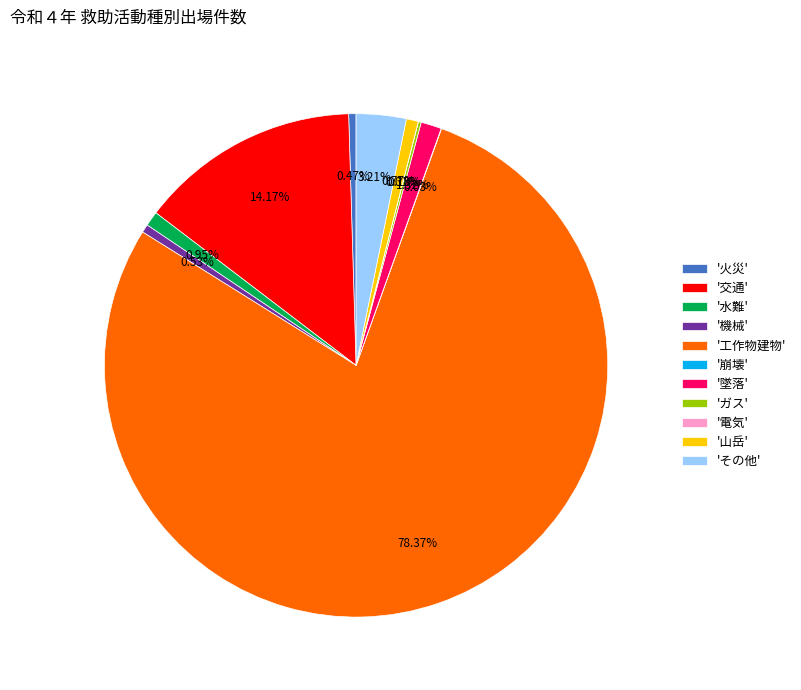

What is the largest slice in the pie chart?

'工作物建物'